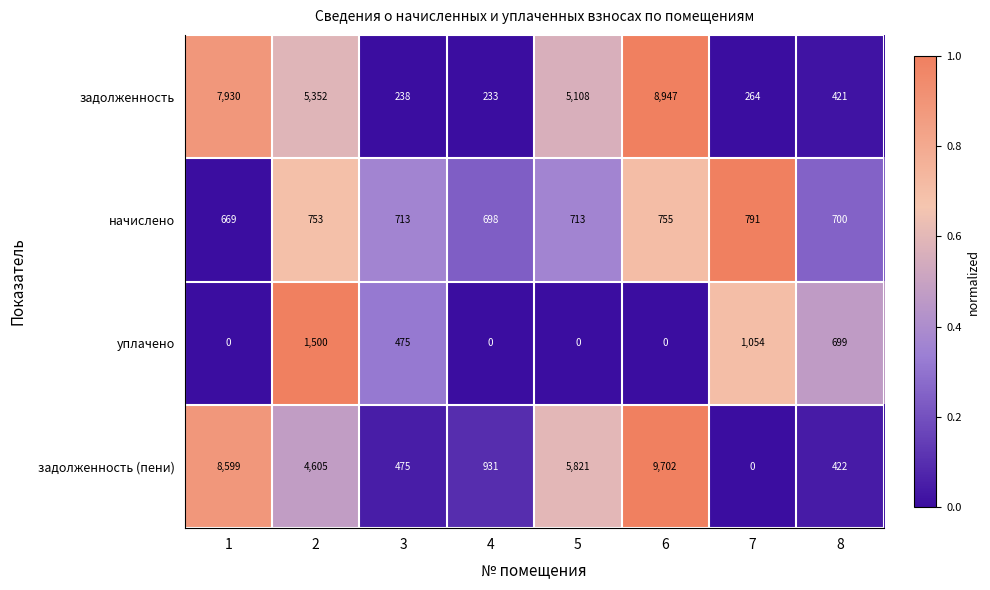

Which series has the largest total across all categories?

задолженность (пени)